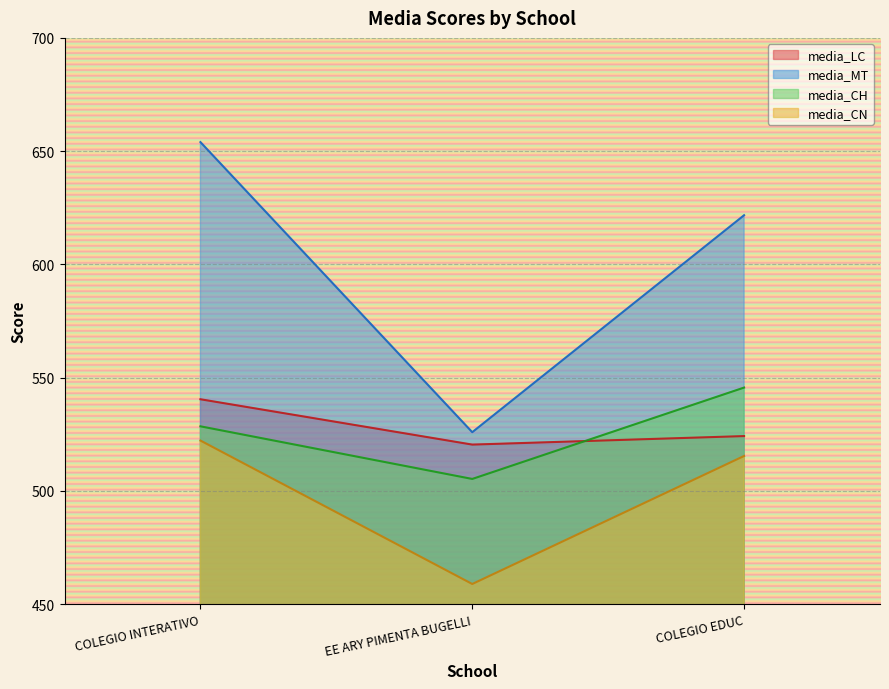

Reading left to right, list all the values displayed in this chart.

media_LC: COLEGIO INTERATIVO=540.4	EE ARY PIMENTA BUGELLI=520.4	COLEGIO EDUC=524.2
media_MT: COLEGIO INTERATIVO=654.0	EE ARY PIMENTA BUGELLI=525.9	COLEGIO EDUC=621.7
media_CH: COLEGIO INTERATIVO=528.5	EE ARY PIMENTA BUGELLI=505.2	COLEGIO EDUC=545.6
media_CN: COLEGIO INTERATIVO=522.2	EE ARY PIMENTA BUGELLI=458.9	COLEGIO EDUC=515.4